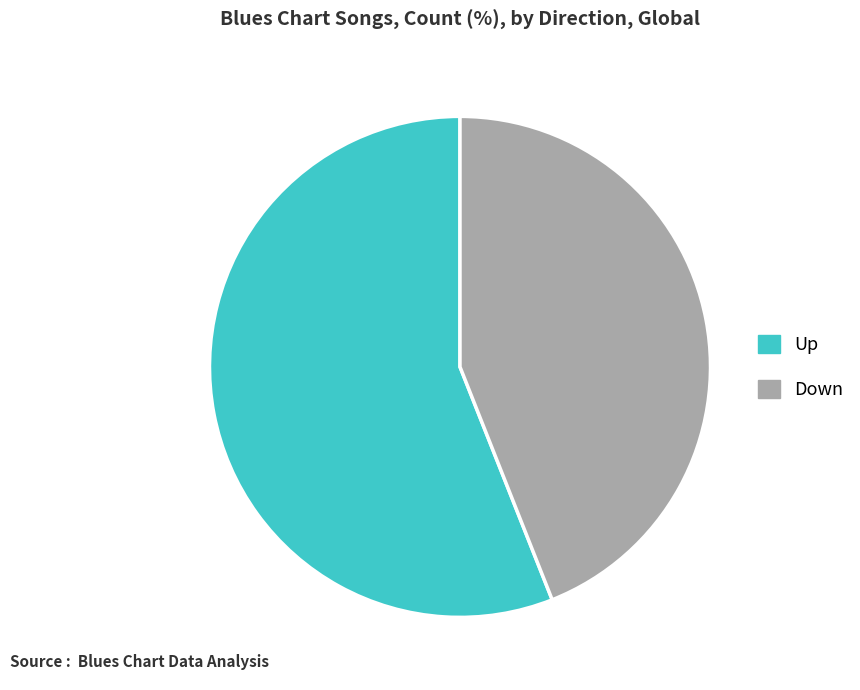

Approximately how many times larger is the value at Down compared to Up?

0.8